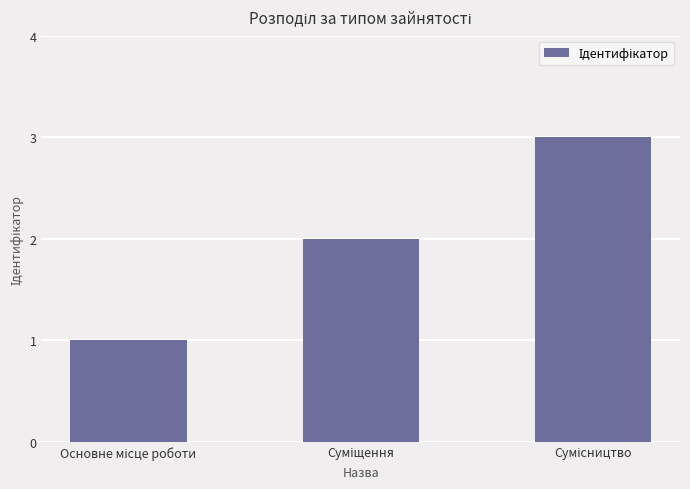

What is the maximum value shown in the chart?

3